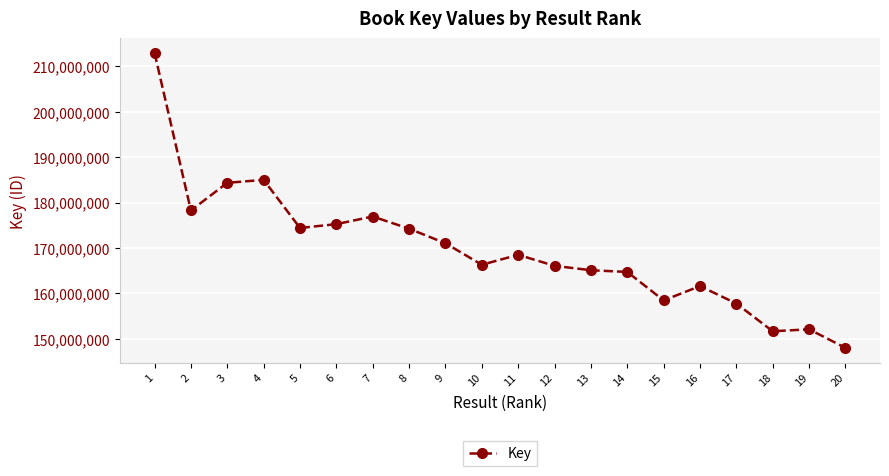

What is the change in value from 10 to 15?

-7850955